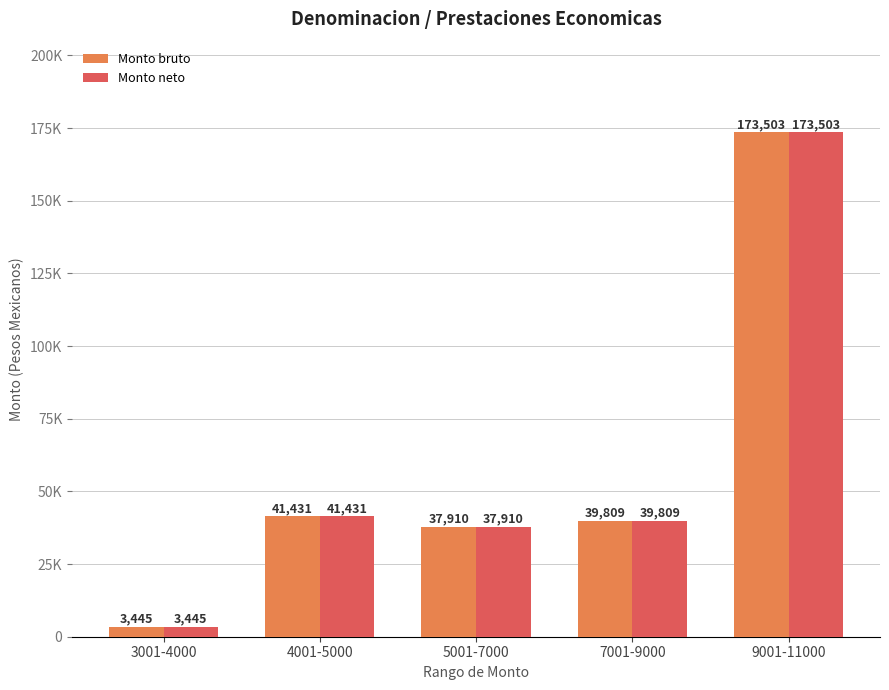

Does the chart contain stacked bars?

No